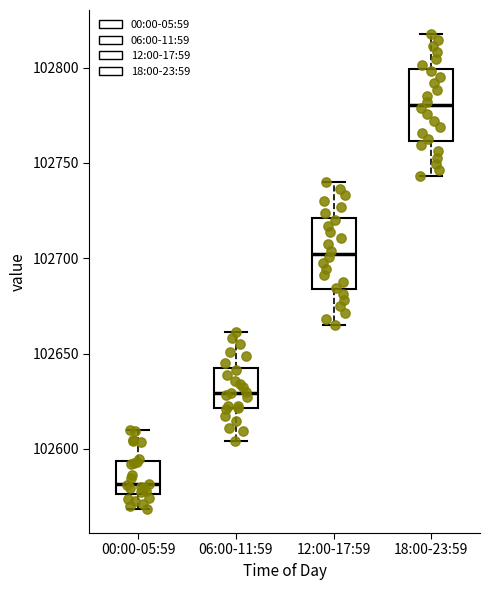

Which box has the highest median line?

18:00-23:59